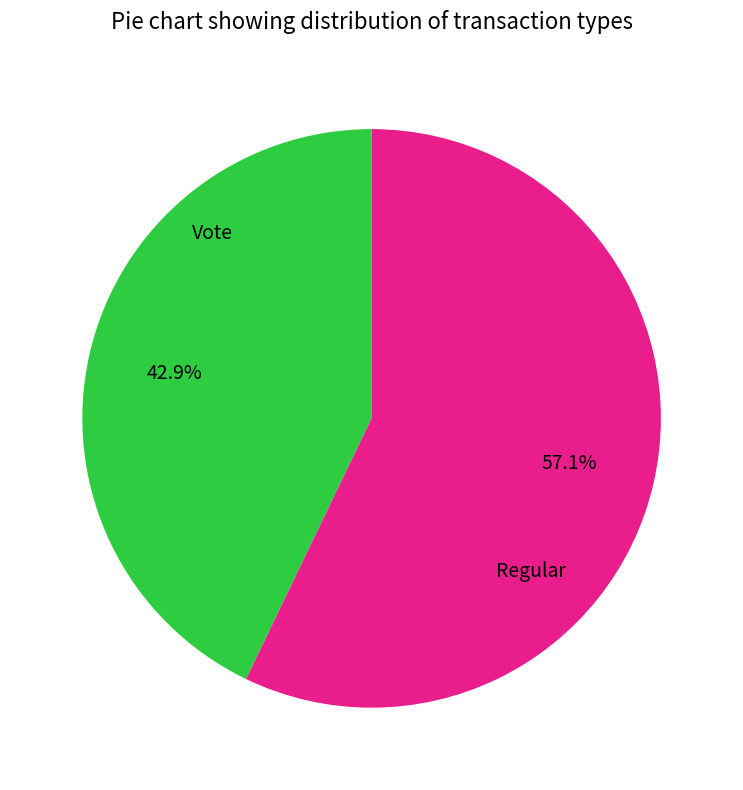

Does any single category account for the majority?

Yes